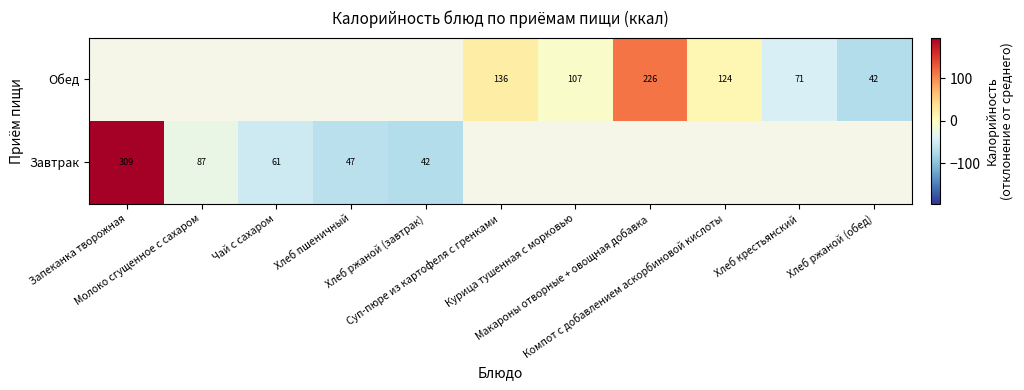

What is the maximum value shown in the chart?

195.0